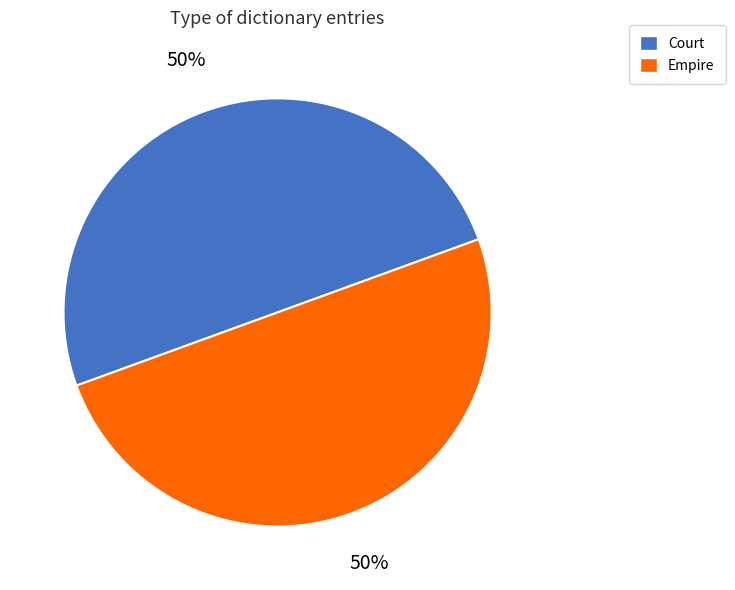

How many slices are in this pie chart?

2